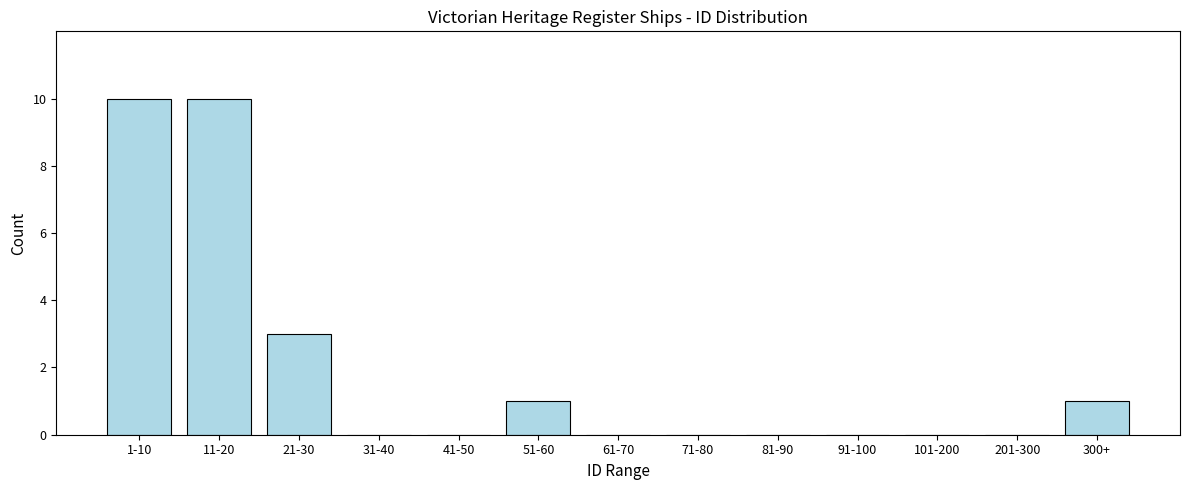

Reading right to left, extract all data points from this chart.

300+=1	201-300=0	101-200=0	91-100=0	81-90=0	71-80=0	61-70=0	51-60=1	41-50=0	31-40=0	21-30=3	11-20=10	1-10=10